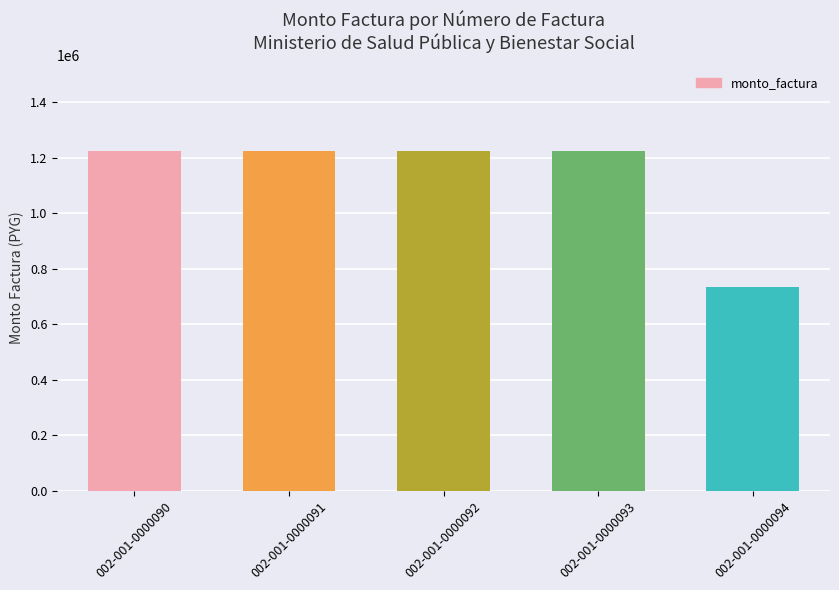

How many distinct data groups are displayed?

1